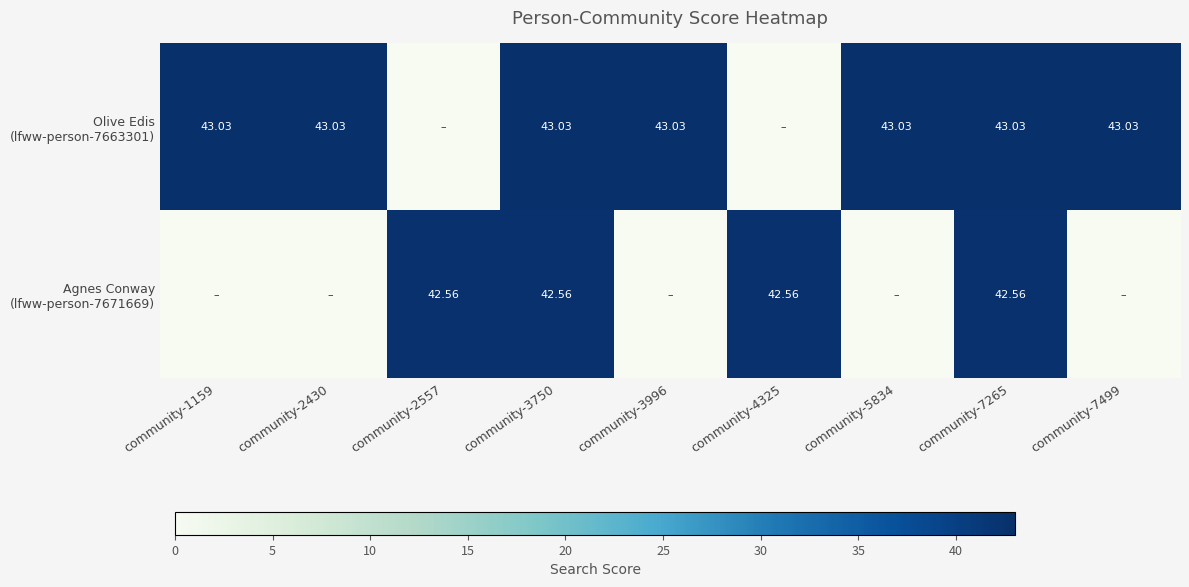

At which category is the sum across all series the highest?

community-3750